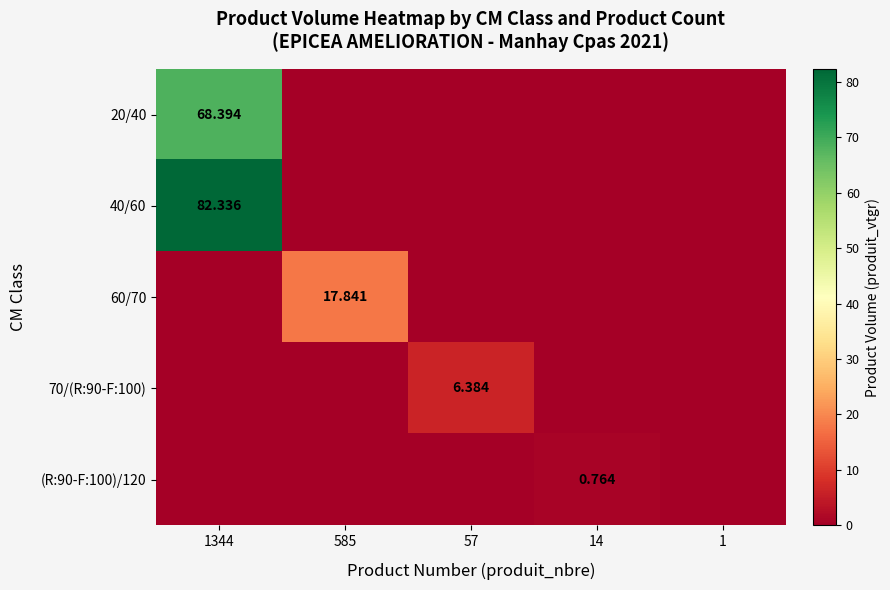

Which has a higher value, 1 or 1344?

1344